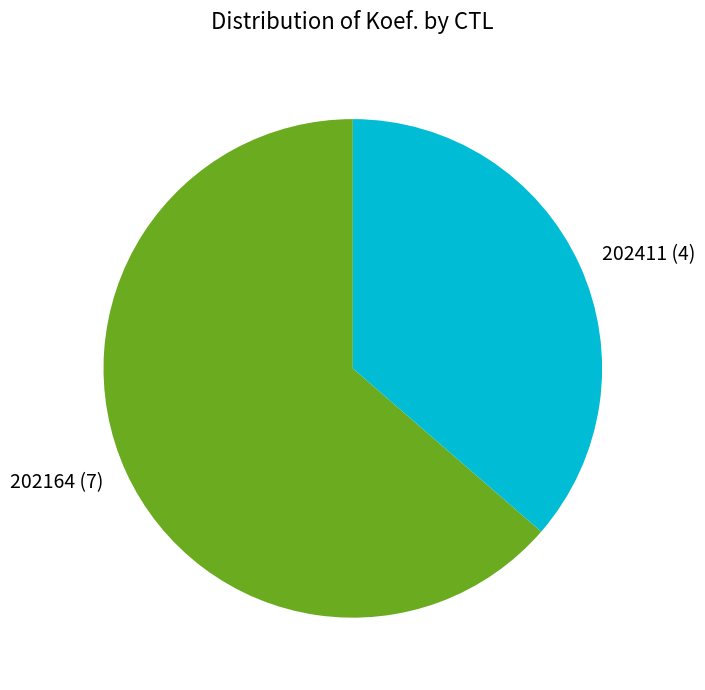

Approximately how many times larger is the value at 202411 compared to 202164?

0.6